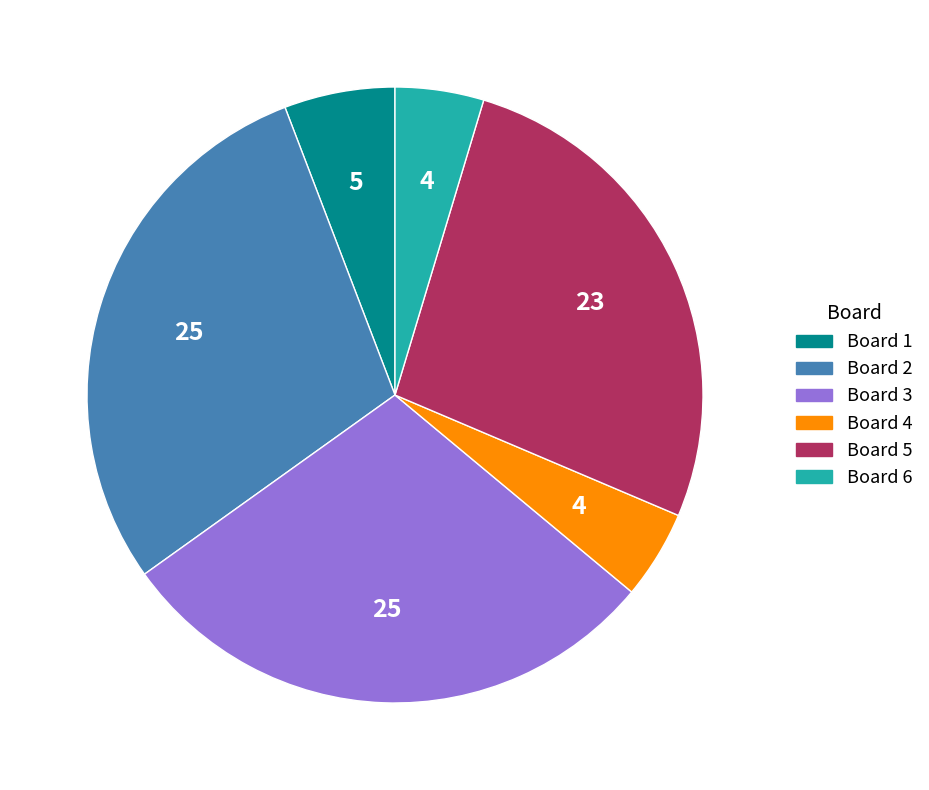

Approximately how many times larger is the value at Board 2 compared to Board 4?

6.2